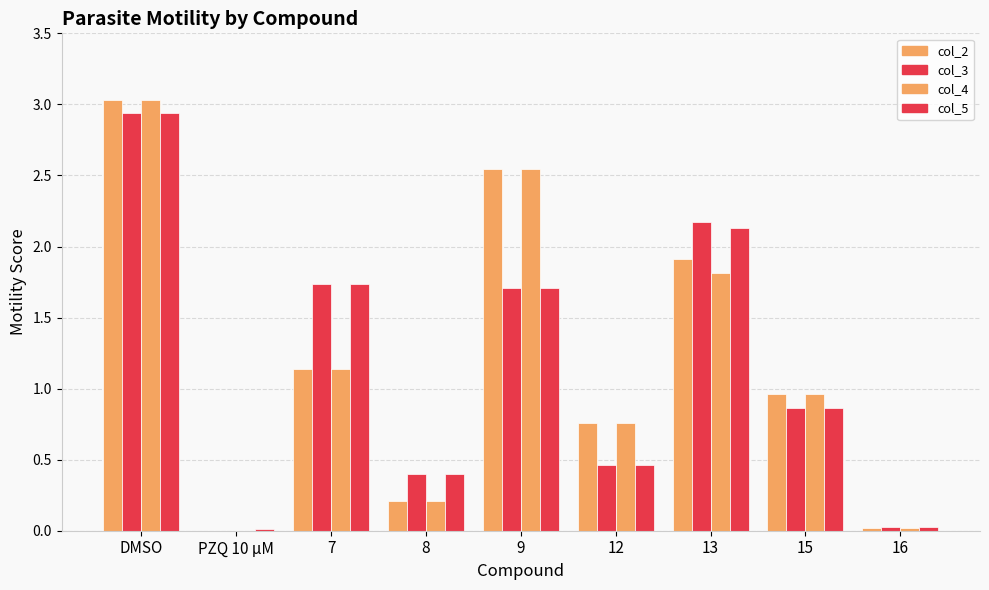

Does the chart contain stacked bars?

No